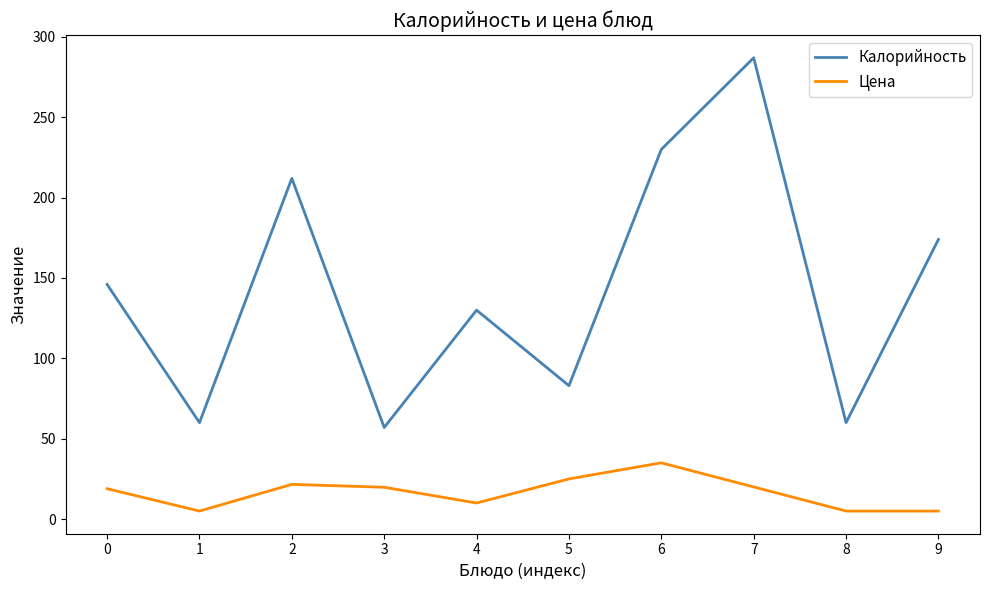

Which series has the largest range (max minus min)?

Калорийность